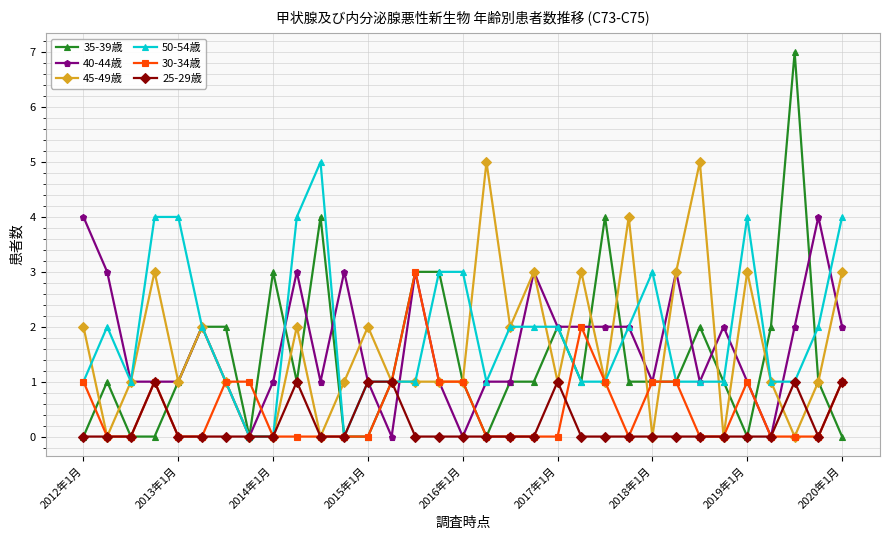

What is the maximum value shown in the chart?

7